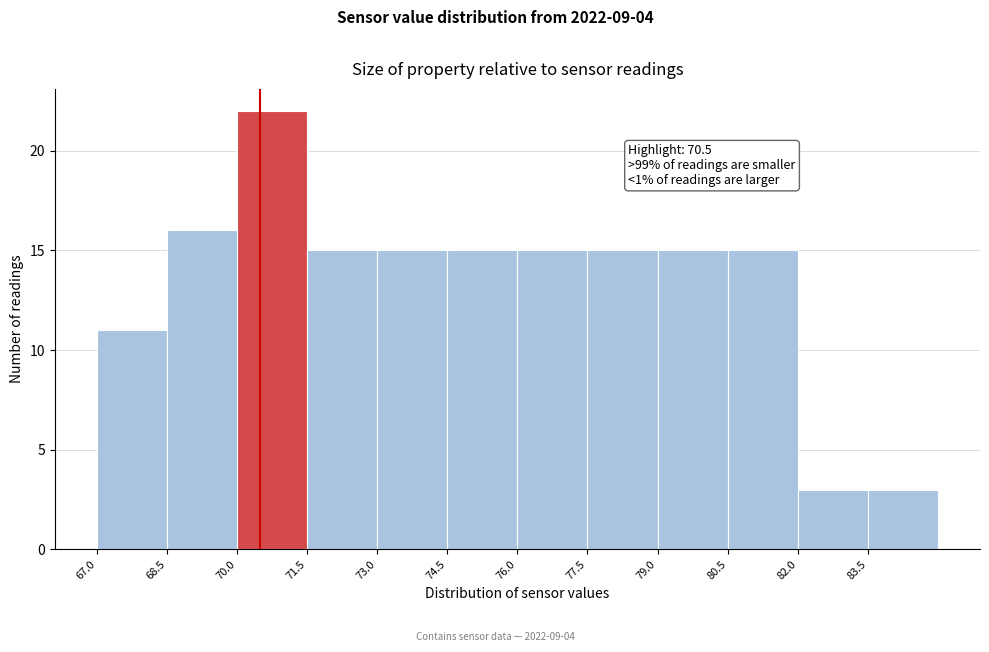

Which range on the x-axis has the tallest bar?

70.0 to 71.5